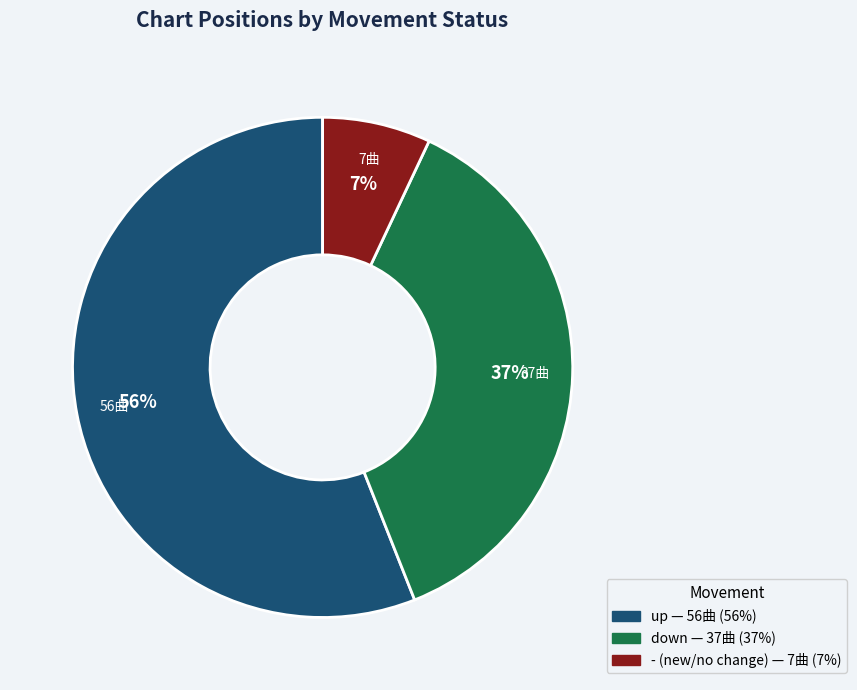

To the nearest percent, what is the combined percentage of up and -?

63%